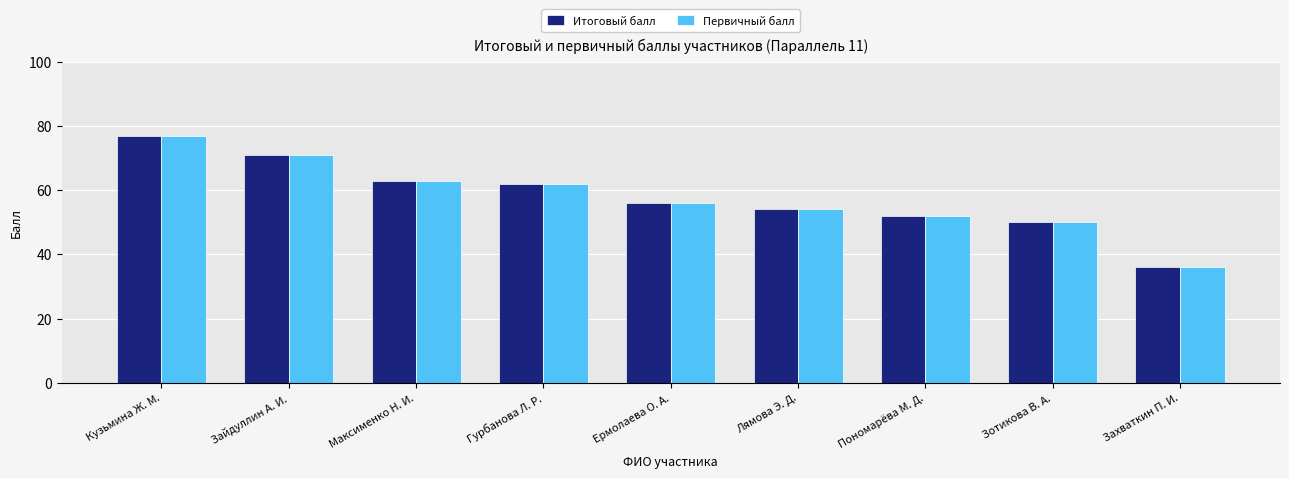

What are all the series names shown in the legend?

Итоговый балл, Первичный балл